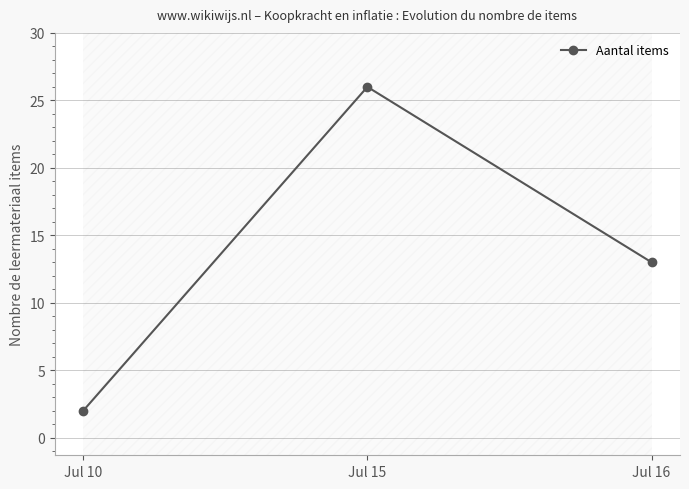

List the labels in order of value, largest first.

Jul 15, Jul 16, Jul 10